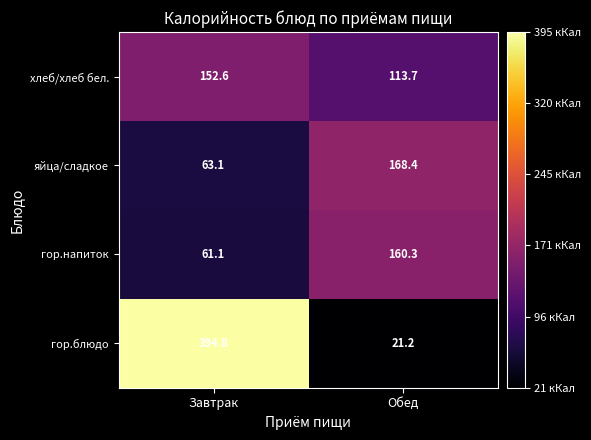

What is the difference between the maximum and minimum values in the хлеб/хлеб бел. series?

38.9